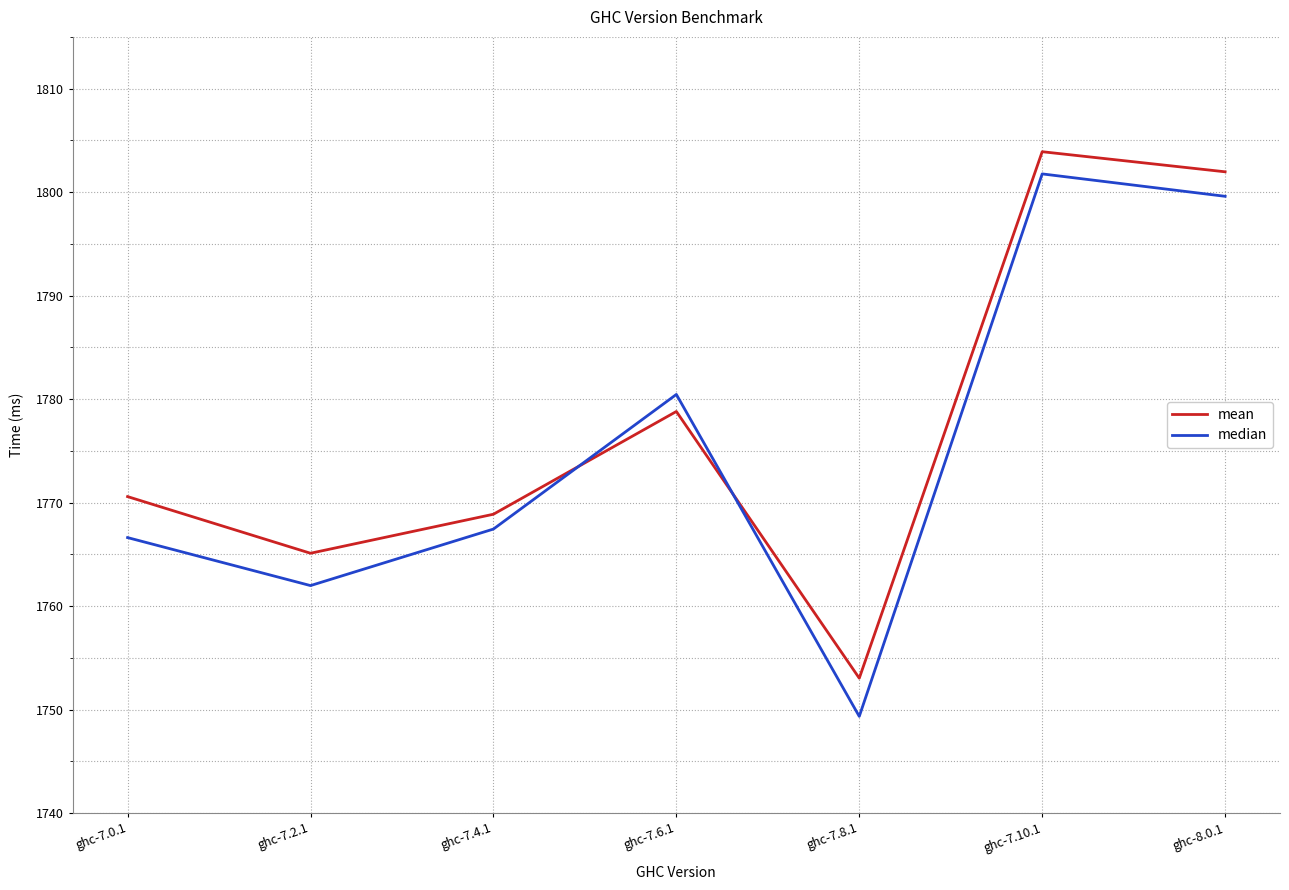

Between which two adjacent categories do median and mean first intersect?

ghc-7.4.1 and ghc-7.6.1